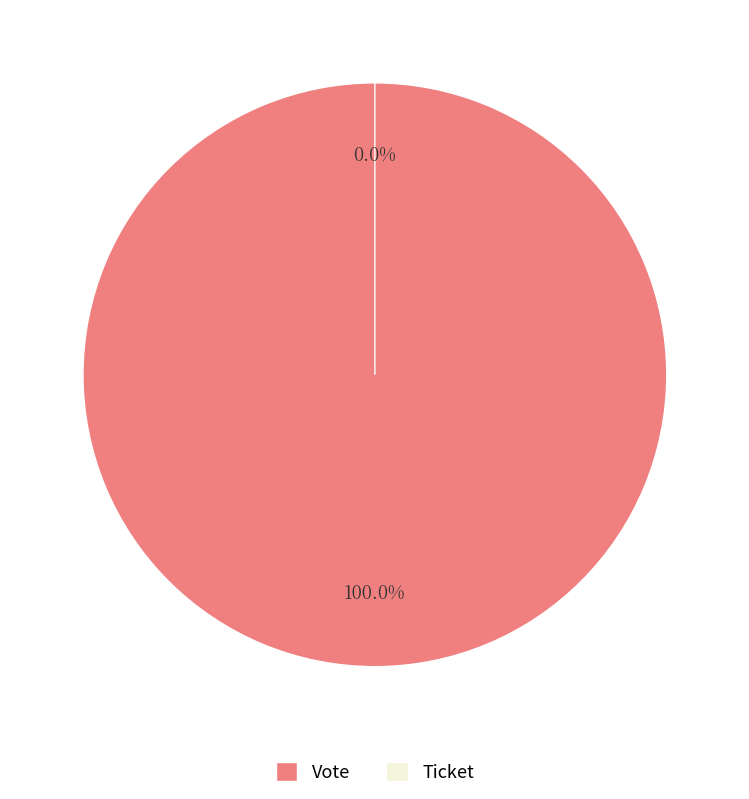

What is the change in value from Vote to Ticket?

-1